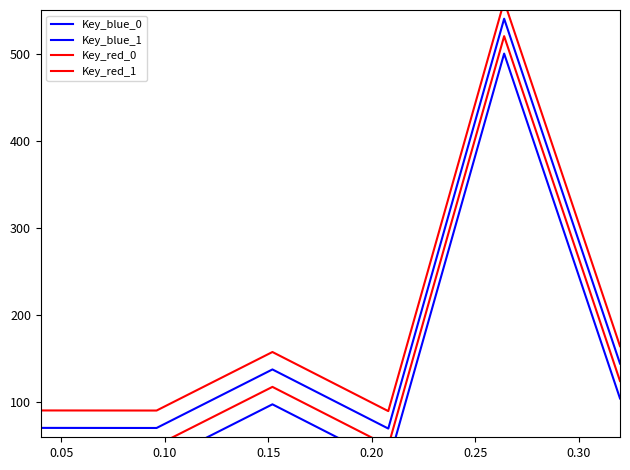

How many data points does each series have?

6